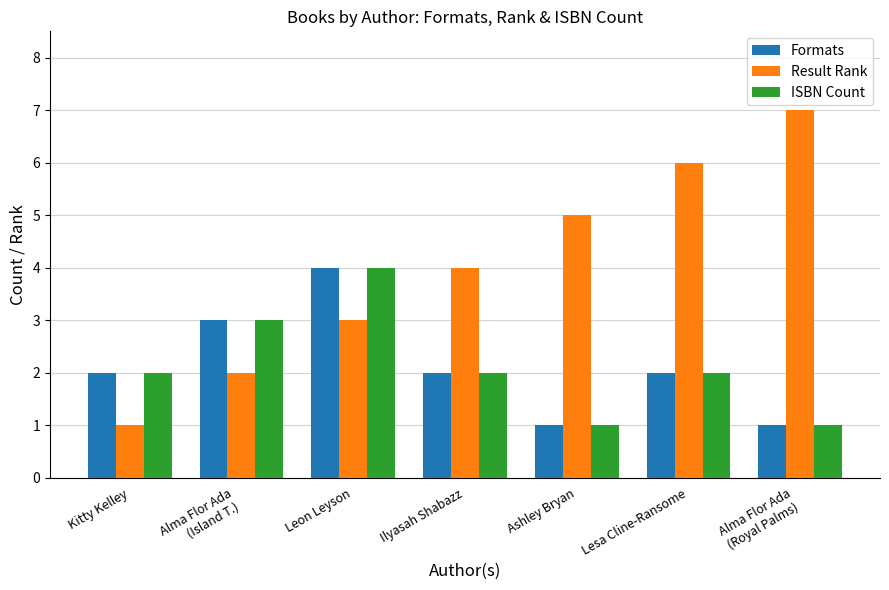

Is it true that Result Rank equals 0 at Kitty Kelley?

False